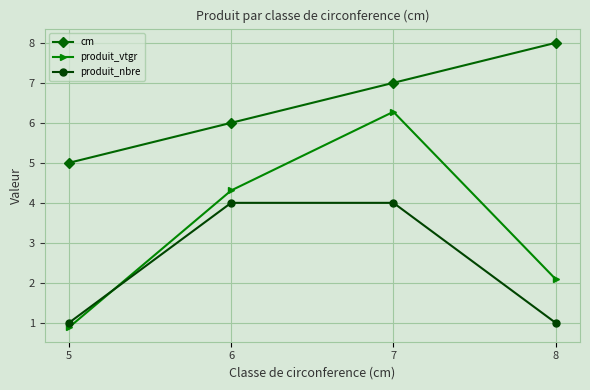

Count the cm values in the range 6 to 8.

3